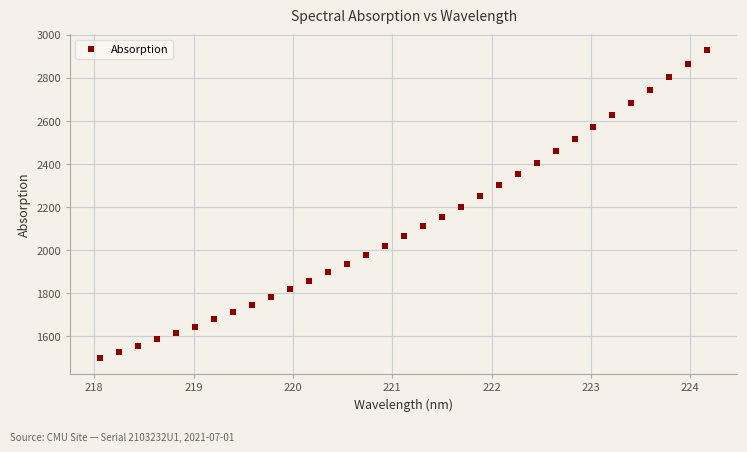

What is the range of X values (max minus min)?

6.1